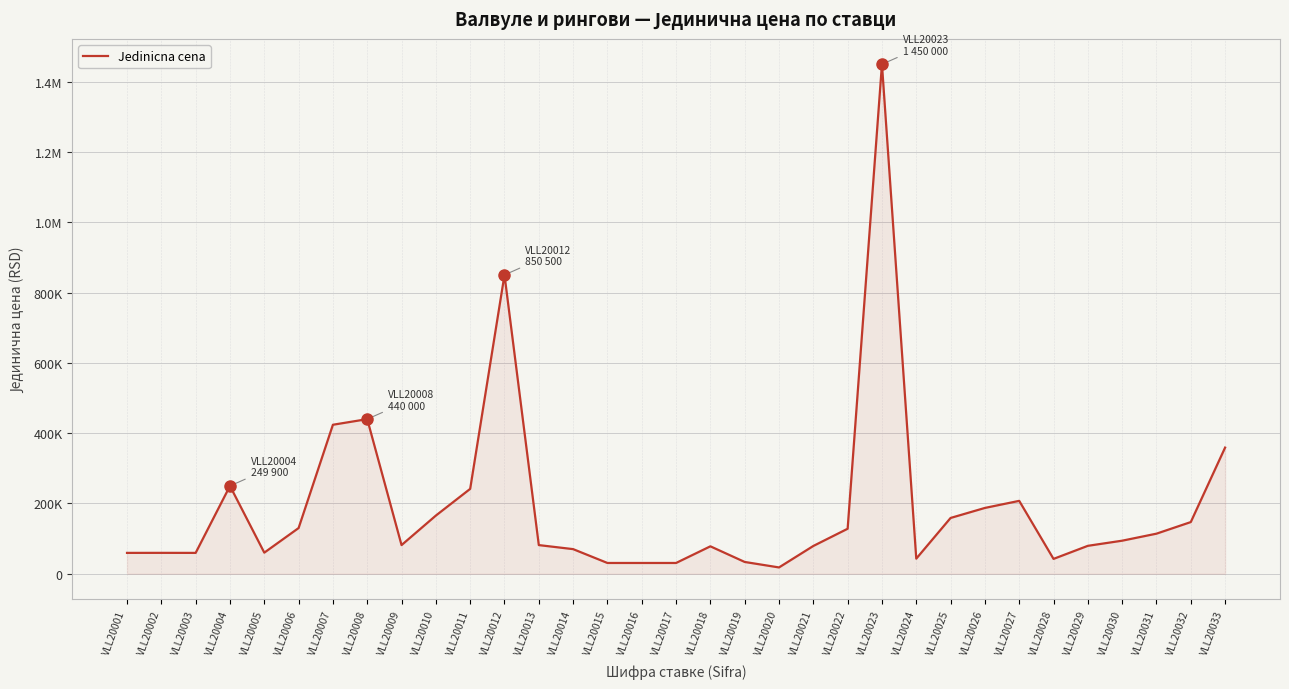

True or false: the data shows 731140 at VLL20007.

False